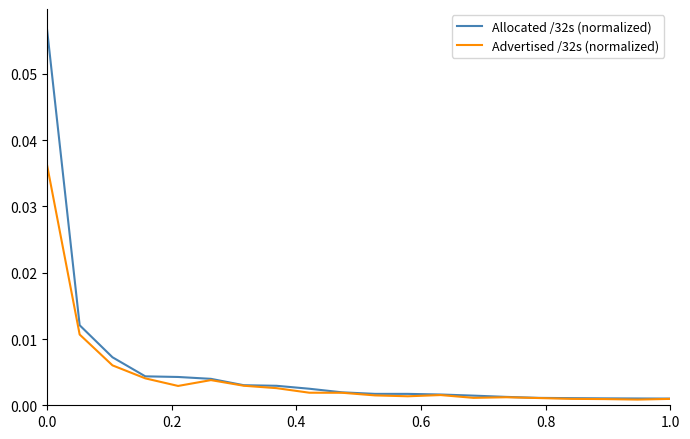

Which series has the widest spread of values?

Allocated /32s (normalized)